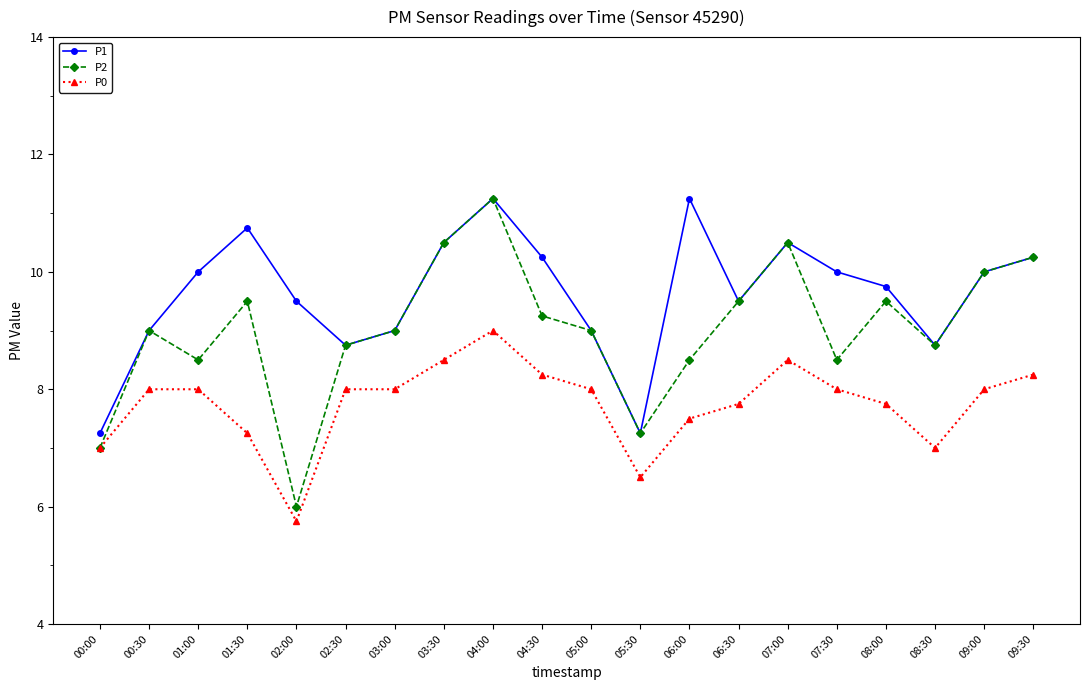

What are all the series names shown in the legend?

P1, P2, P0